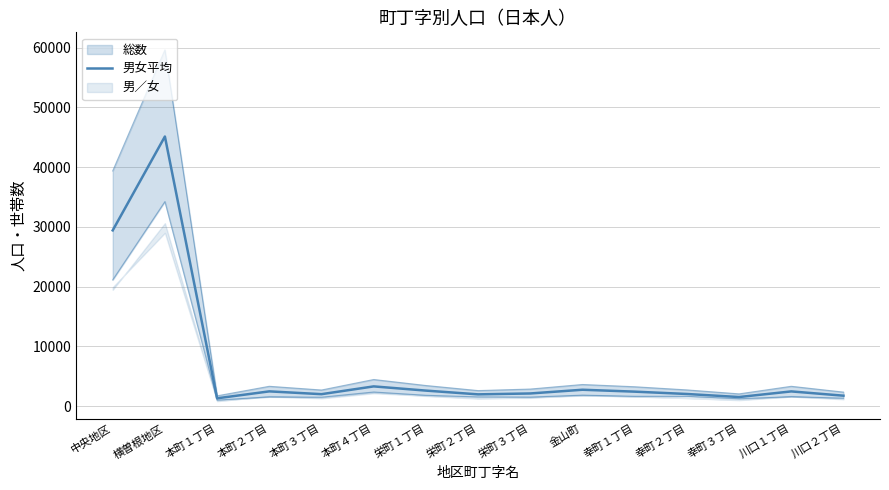

At which label does the data first exceed 2422?

中央地区